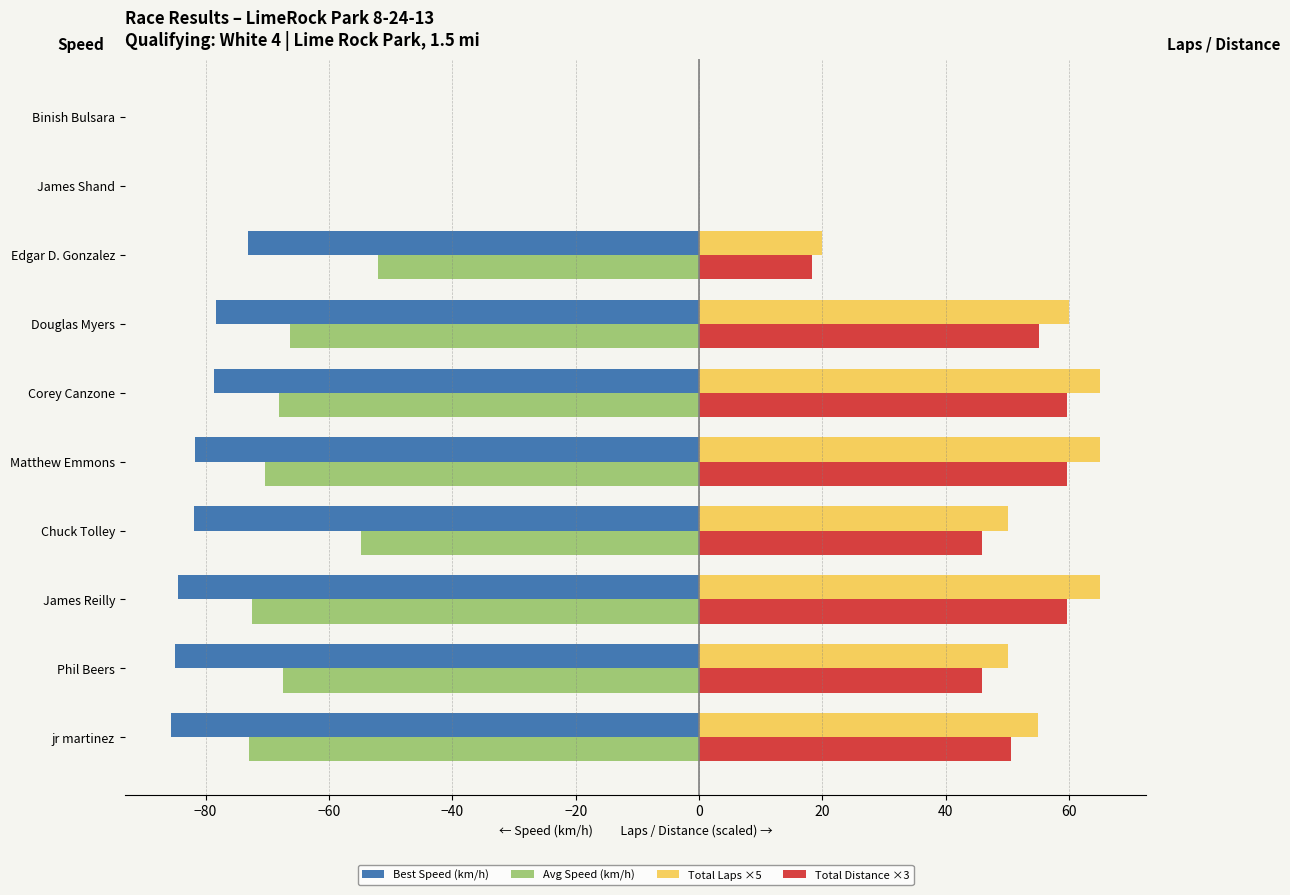

What is the sum of all Total Distance ×3 values?

394.7